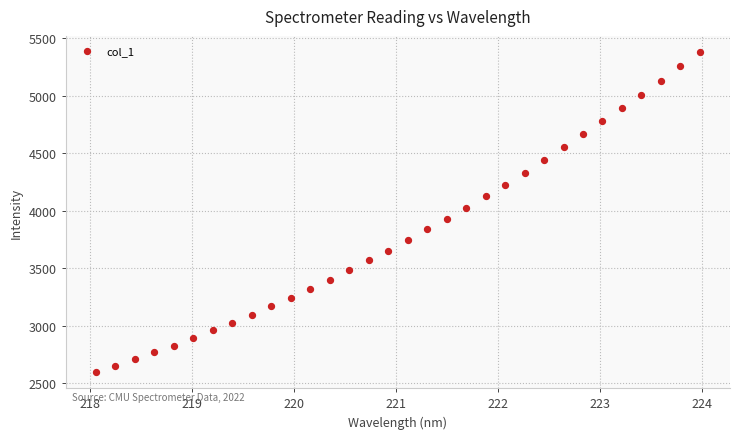

What is the range of Y values (max minus min)?

2788.0